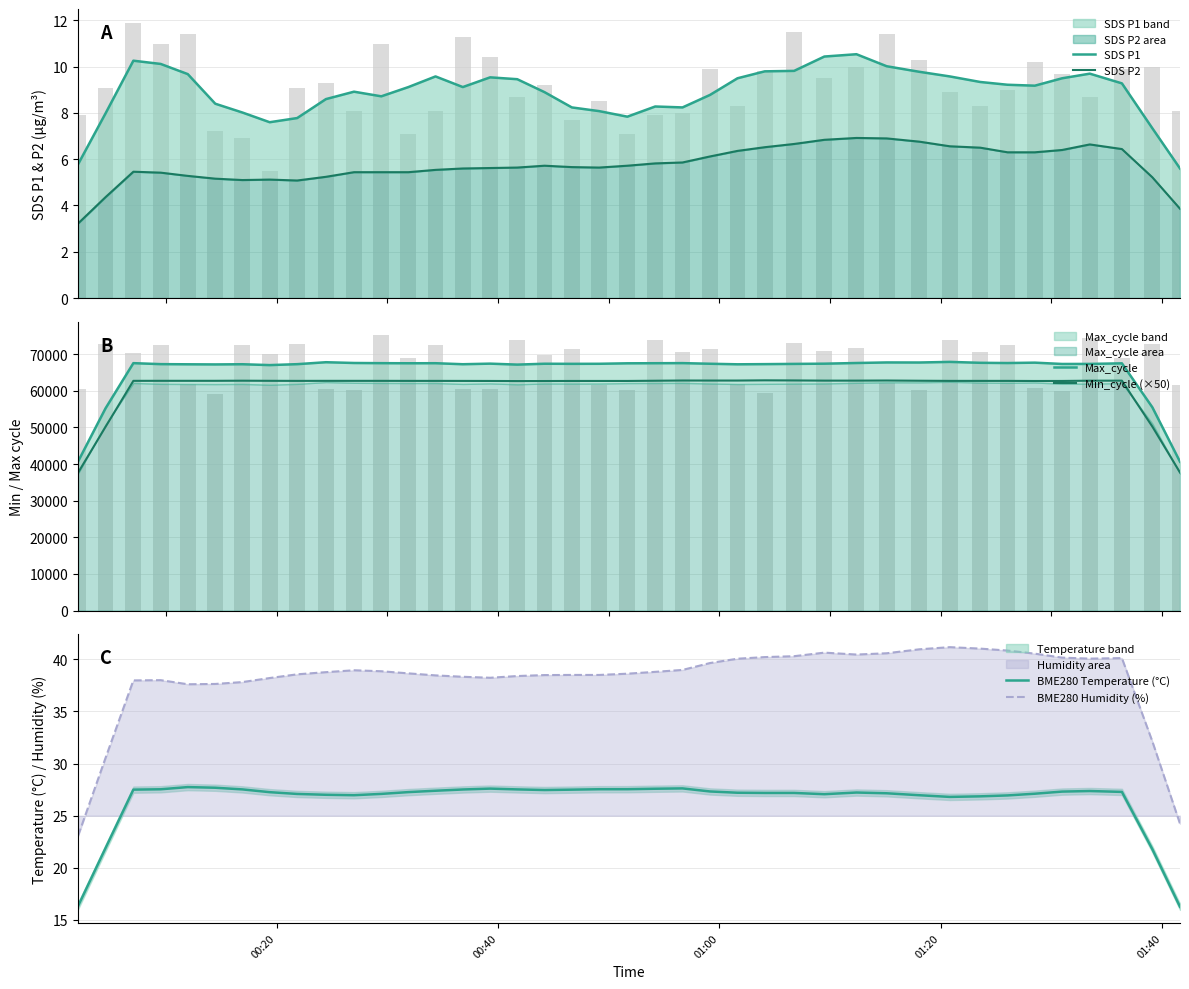

What is the lowest value of the Min_cycle (×50) series?

37630.0